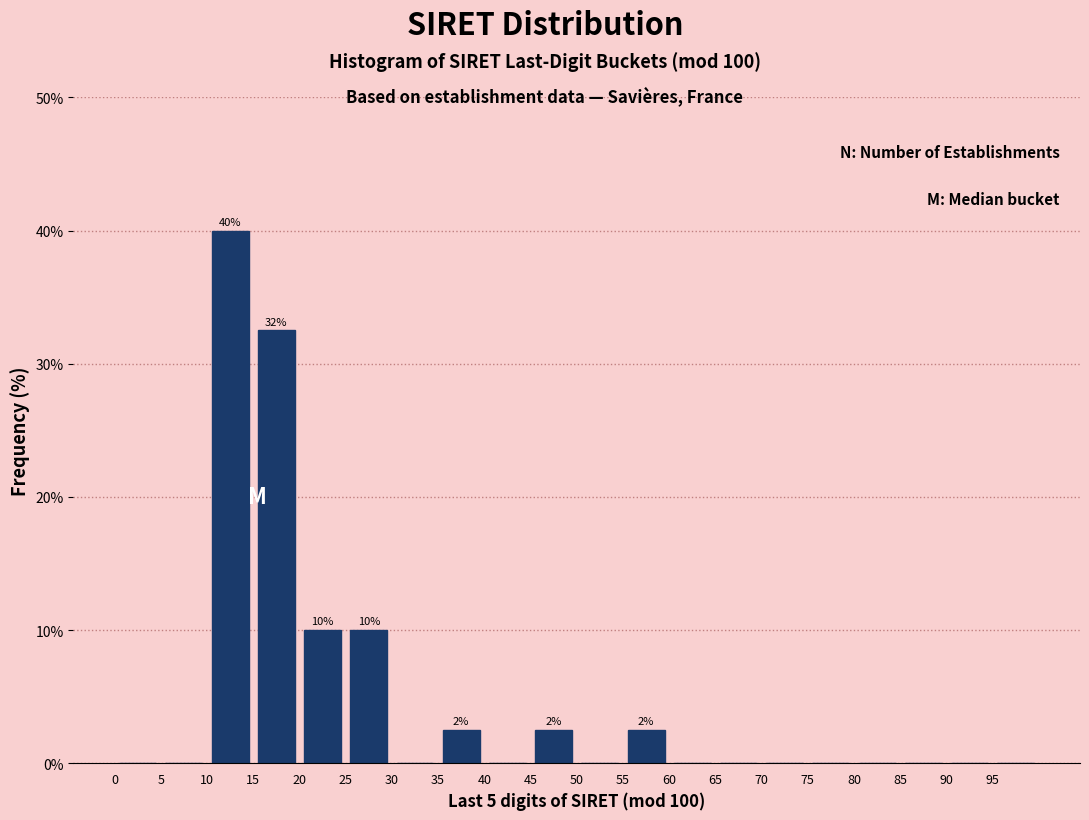

Which range on the x-axis has the tallest bar?

10 to 15